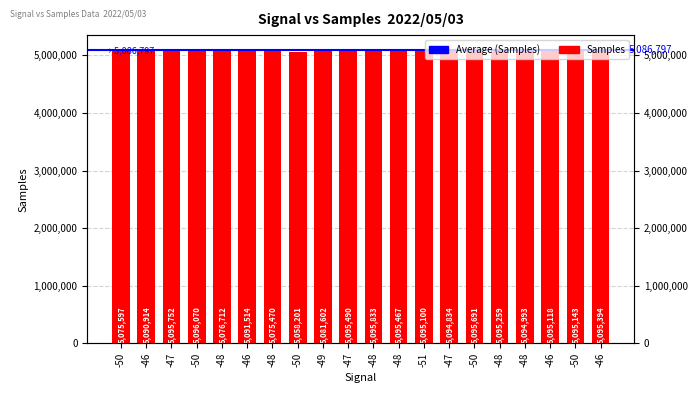

Which has a higher value, -50 or -48?

-50